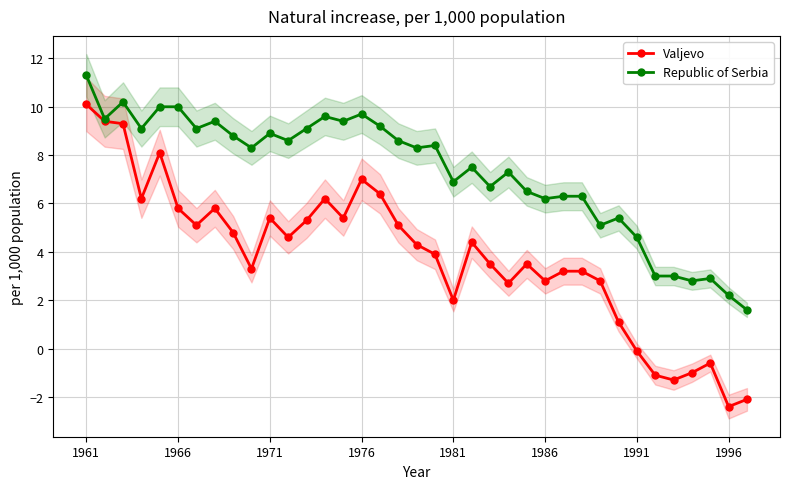

Rank the series by their maximum value, from highest to lowest.

Republic of Serbia, Valjevo